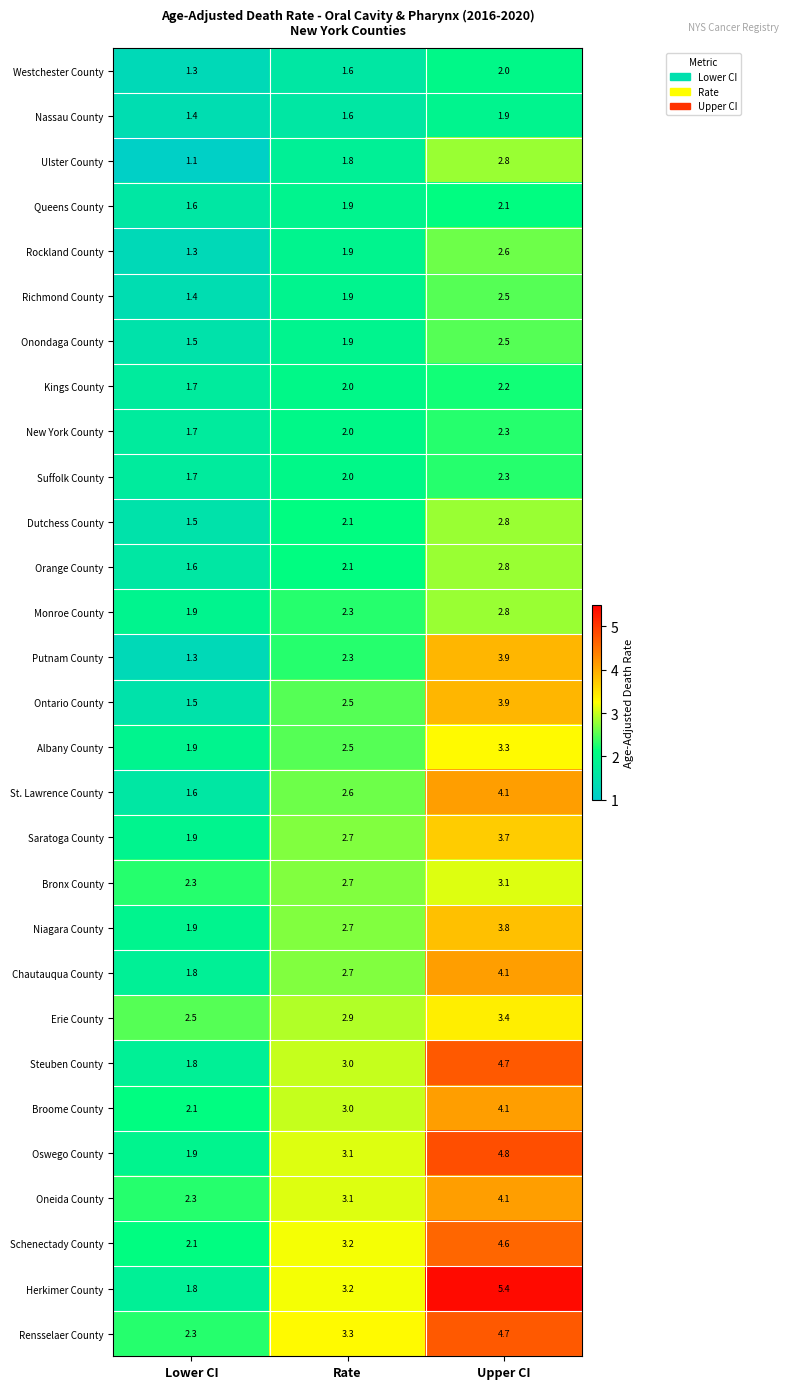

Between Rate and Upper CI, which series saw the biggest shift?

Herkimer County